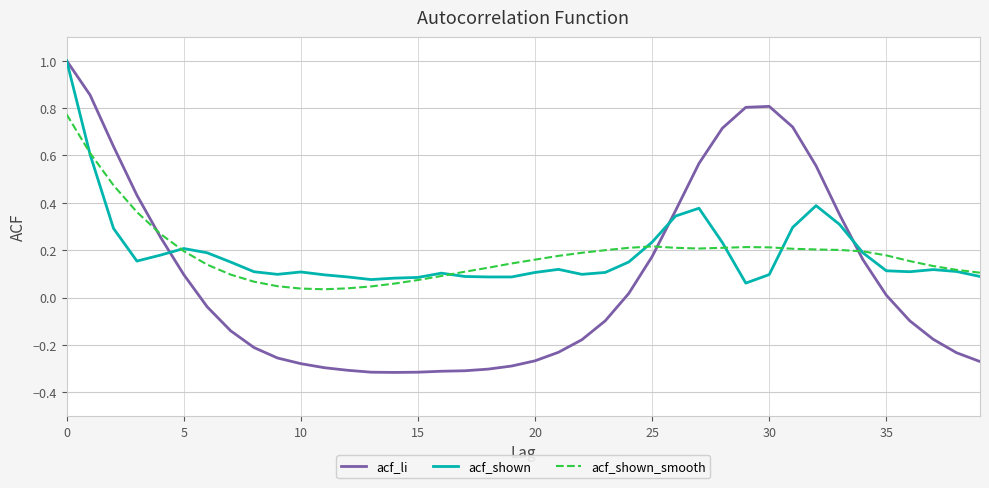

What is the maximum value shown in the chart?

1.0